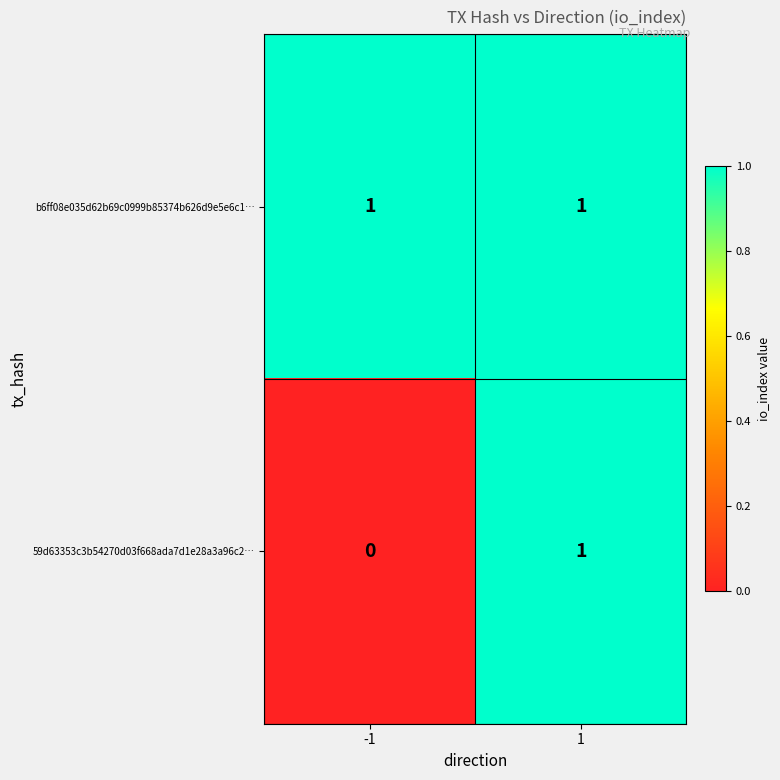

The value of b6ff08e035d62b69c0999b85374b626d9e5e6c1… at 1 is 1. True or false?

True